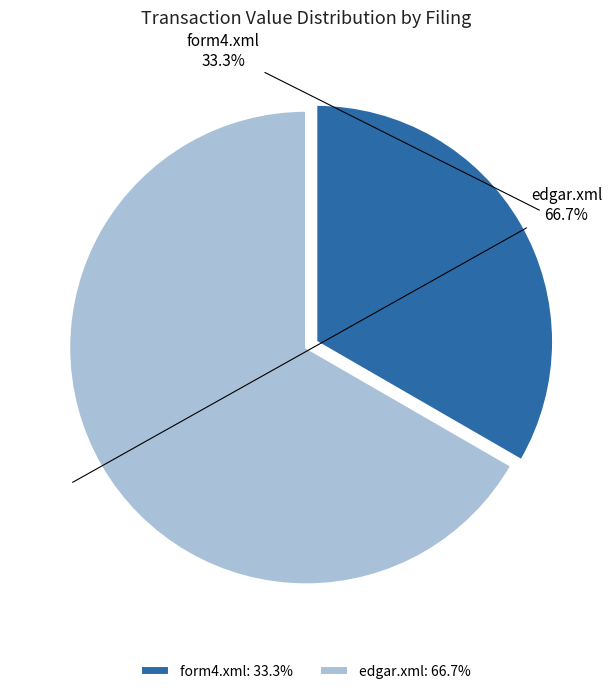

The form4.xml slice represents 33% of the pie. True or false?

True